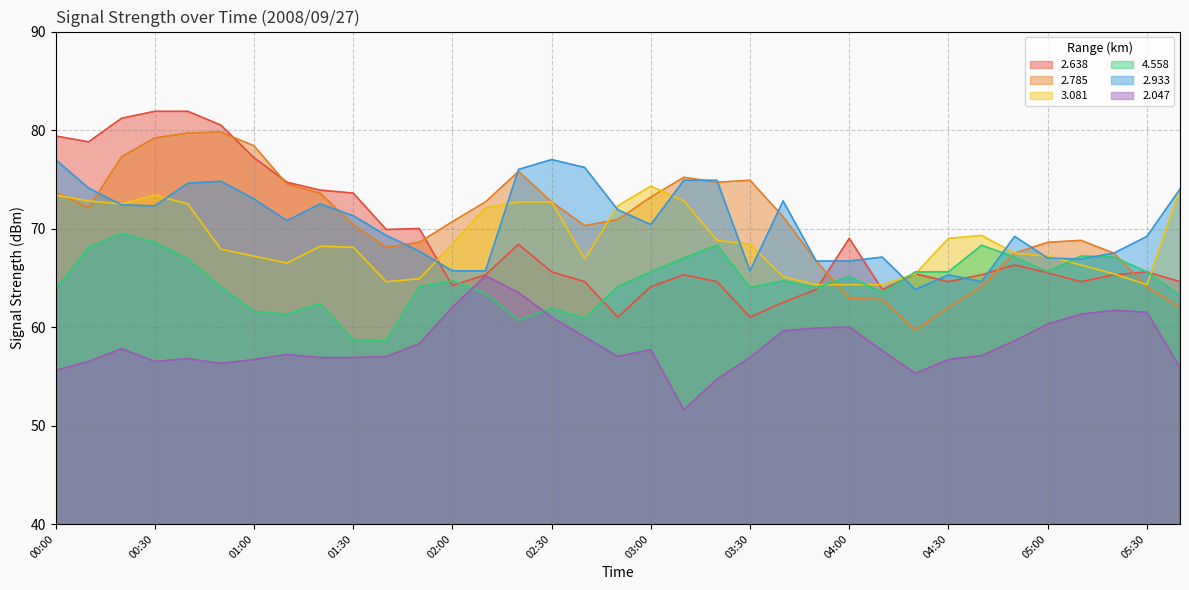

At which label is 2.638 closest to 71?

01:50